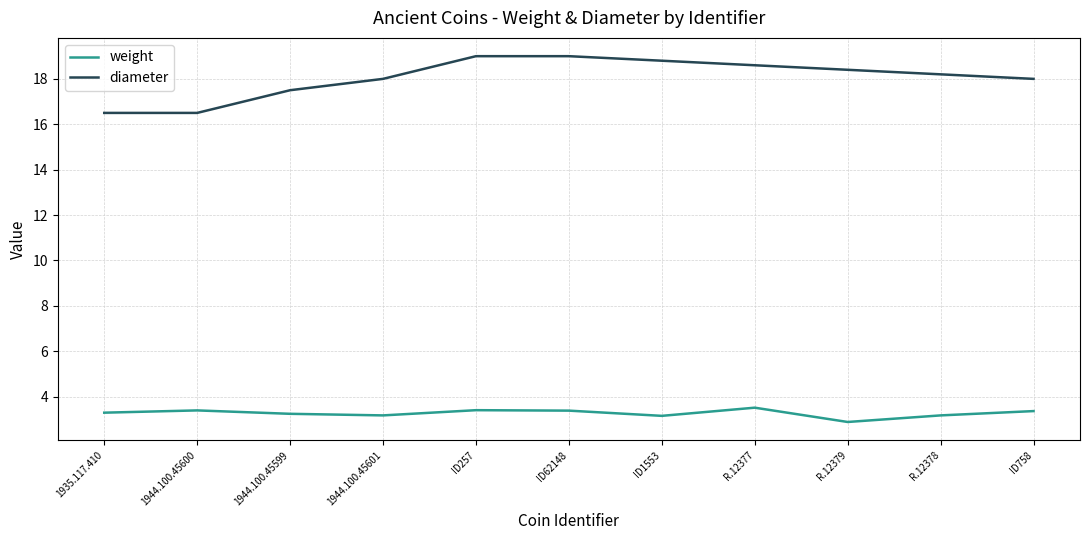

What is the maximum value for weight?

3.5